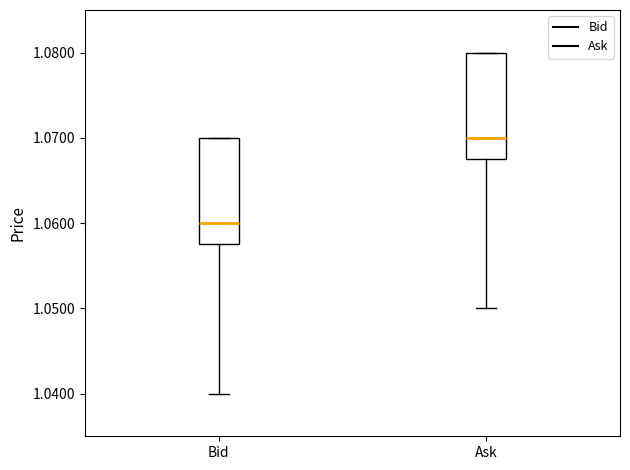

Where does the median line of the box for Bid sit on the y-axis? The values are not printed on the chart, so give them approximately, as read against the axis.

1.060